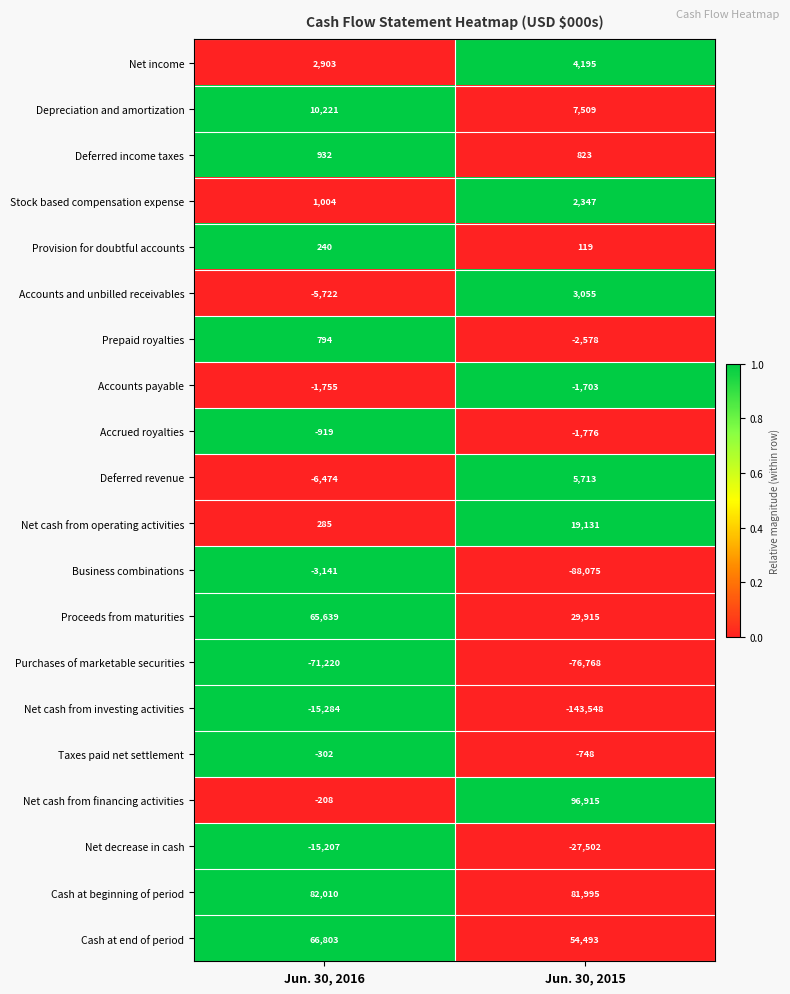

Which category has the highest value across all series?

Jun. 30, 2015